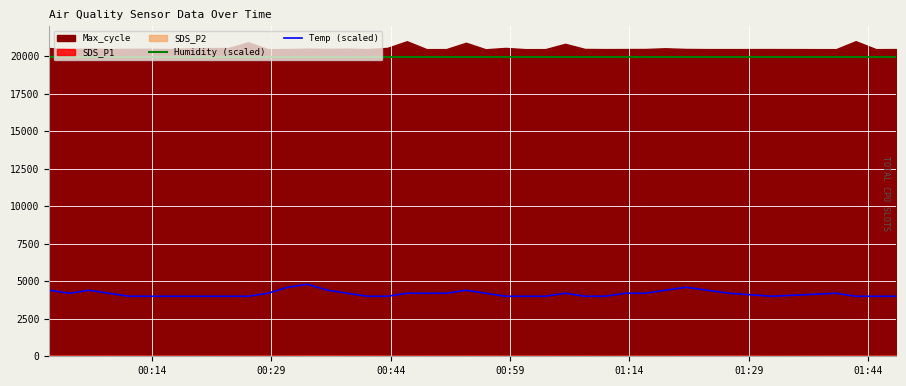

True or false: Humidity (scaled) and Temp (scaled) intersect in this chart.

False